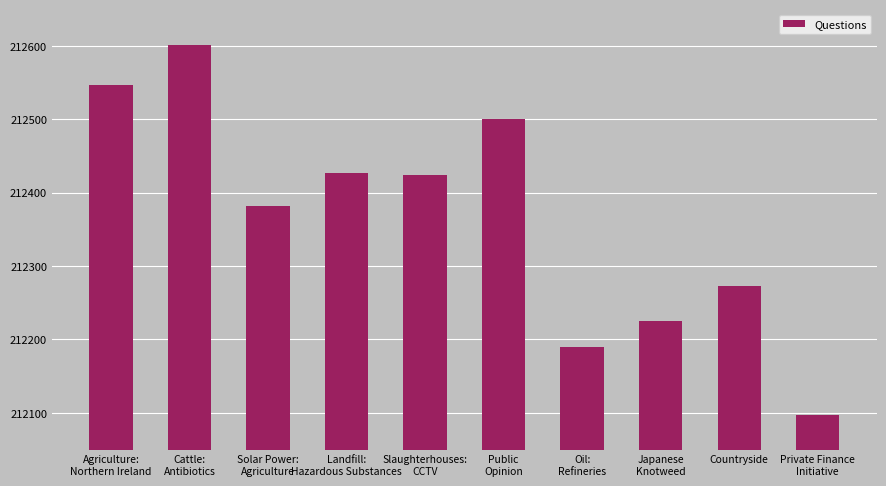

What is the difference between the maximum and minimum values?

504